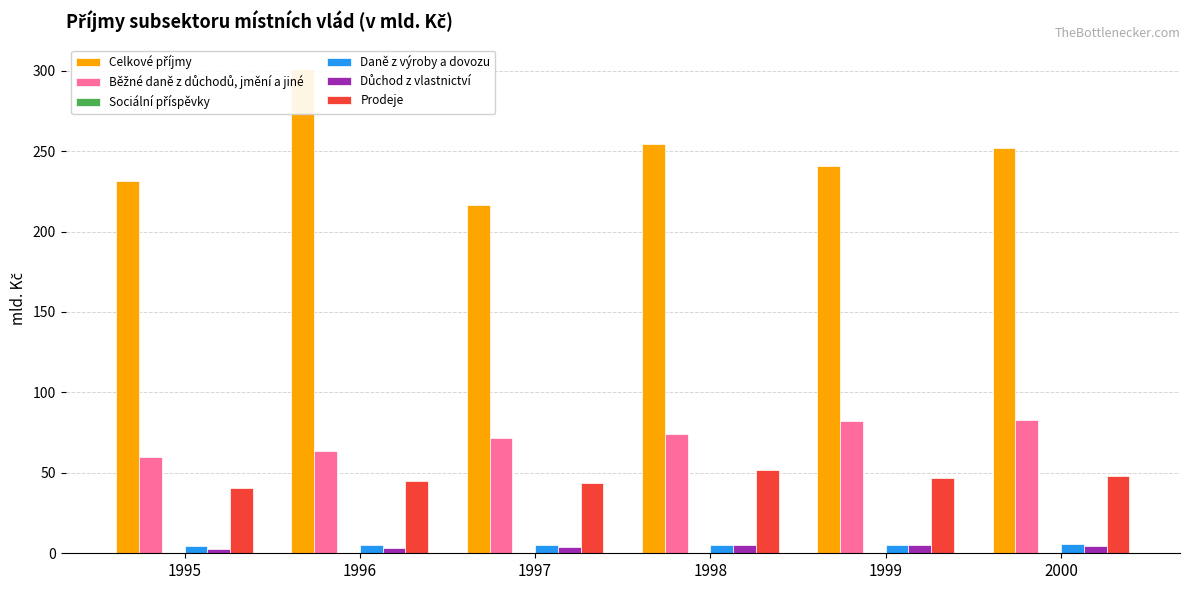

Does the chart contain stacked bars?

No